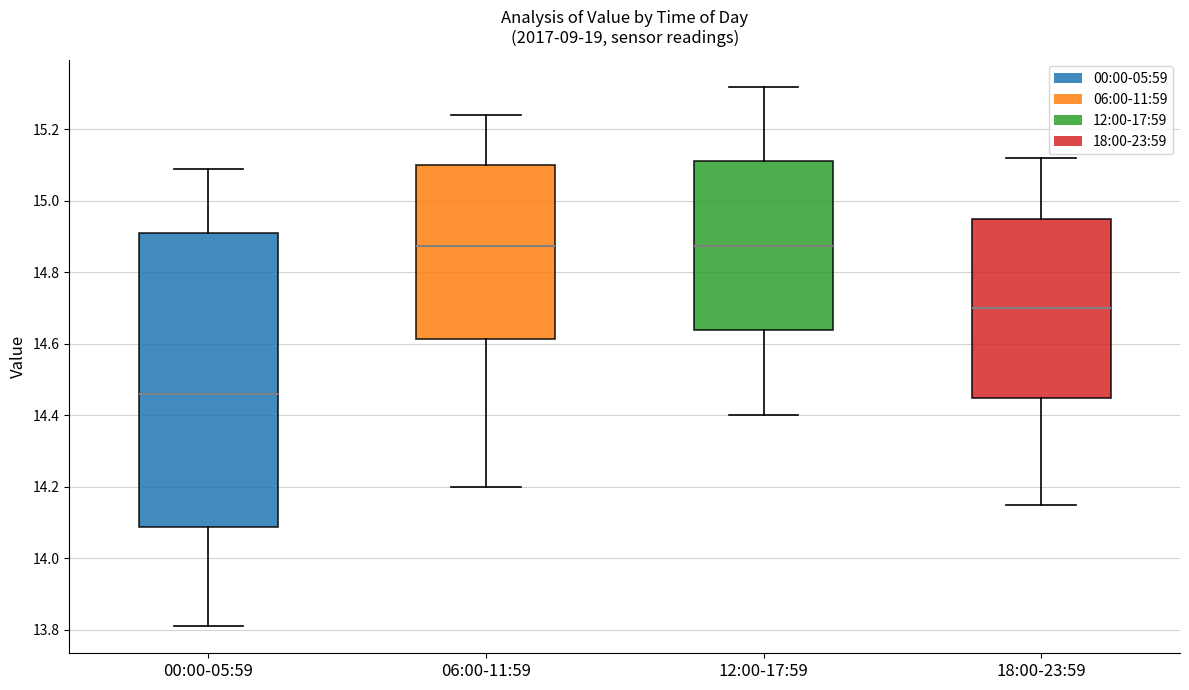

Reading left to right, read every box against the y-axis: the position of its median line, the range the box covers, and the ends of its whiskers. The values are not printed on the chart, so give them approximately, as read against the axis.

00:00-05:59: median 14.46, box 14.08 to 14.92, whiskers 13.82 to 15.10
06:00-11:59: median 14.88, box 14.62 to 15.10, whiskers 14.20 to 15.24
12:00-17:59: median 14.88, box 14.64 to 15.12, whiskers 14.40 to 15.32
18:00-23:59: median 14.70, box 14.46 to 14.96, whiskers 14.16 to 15.12